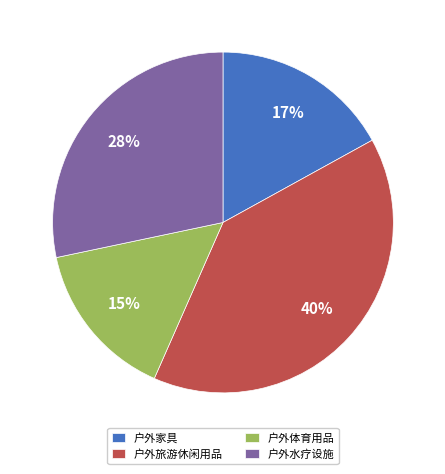

What percentage is the 户外家具 slice, to the nearest percent?

17%